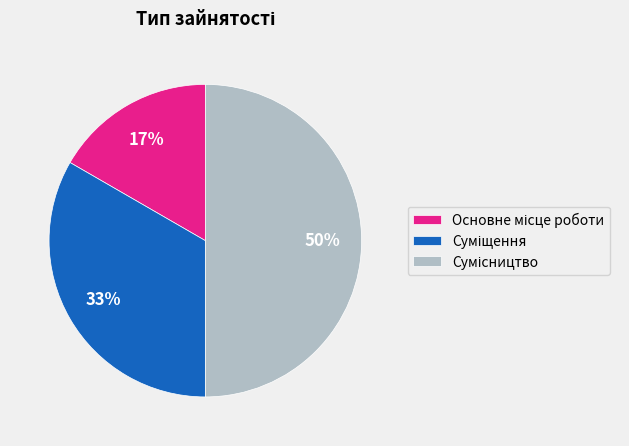

To the nearest percent, what is the difference between the largest and smallest slice percentages?

33%